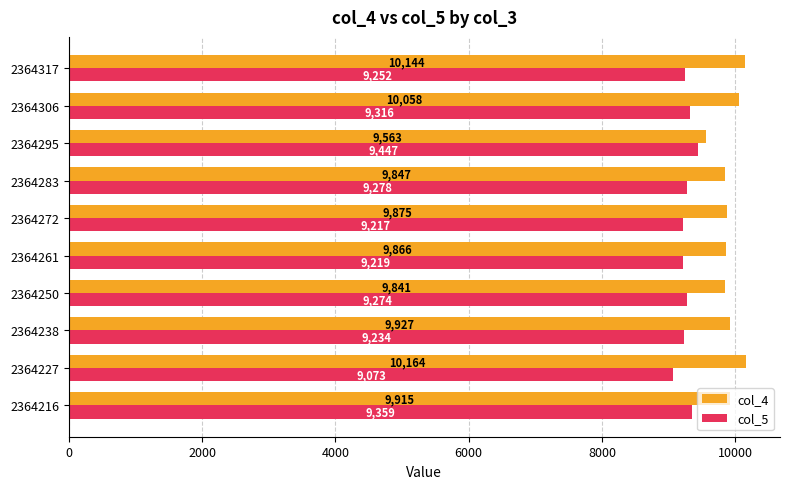

List the series in order of their overall mean, lowest first.

col_5, col_4